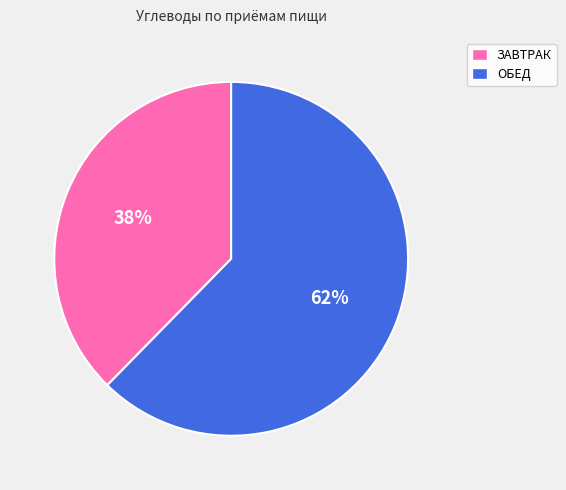

To the nearest percent, what is the average slice percentage?

50%